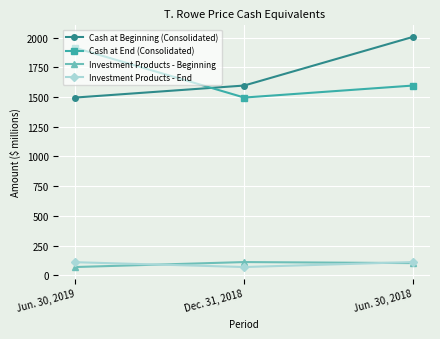

What is the difference between the Investment Products - End values at Jun. 30, 2019 and Jun. 30, 2018?

1.2